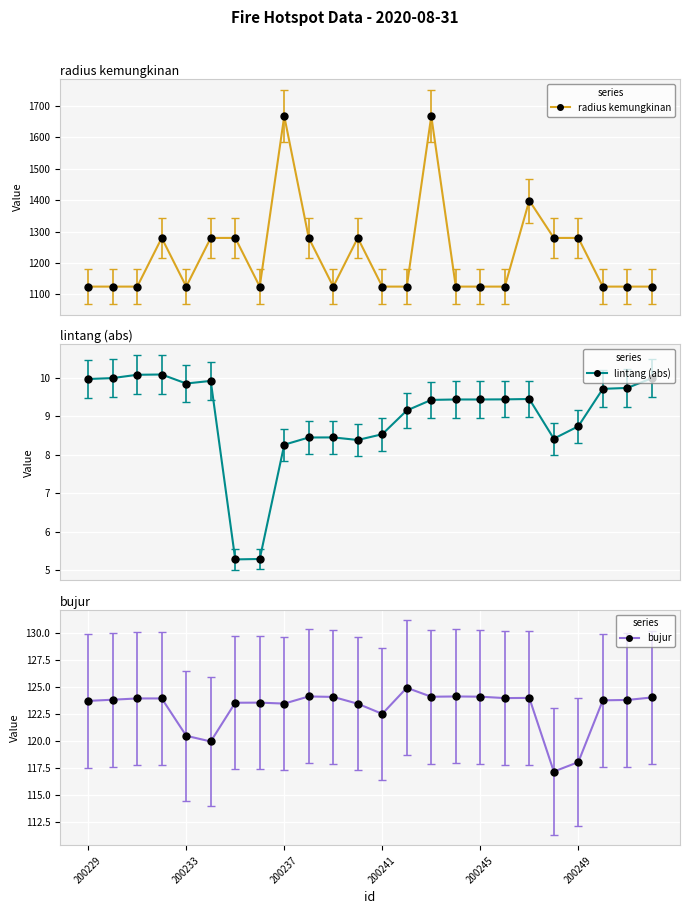

True or false: radius kemungkinan has more than 1 points higher than both neighbors.

True